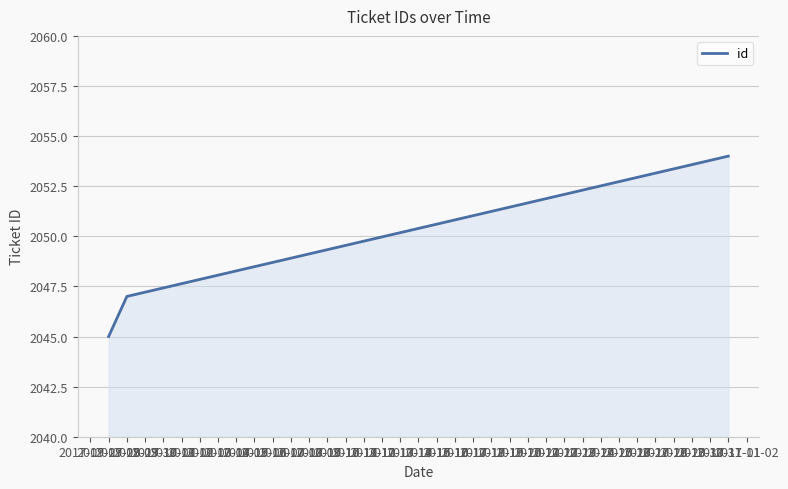

What is the difference between the maximum and minimum values?

9